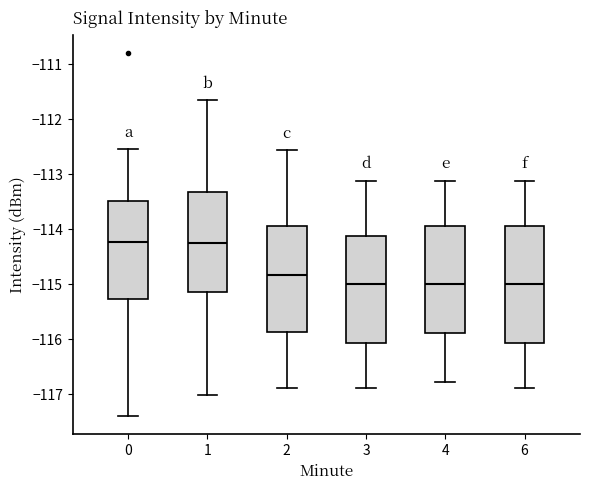

Where is the upper edge of the box at x = 1 on the y-axis? The values are not printed on the chart, so give them approximately, as read against the axis.

-113.3